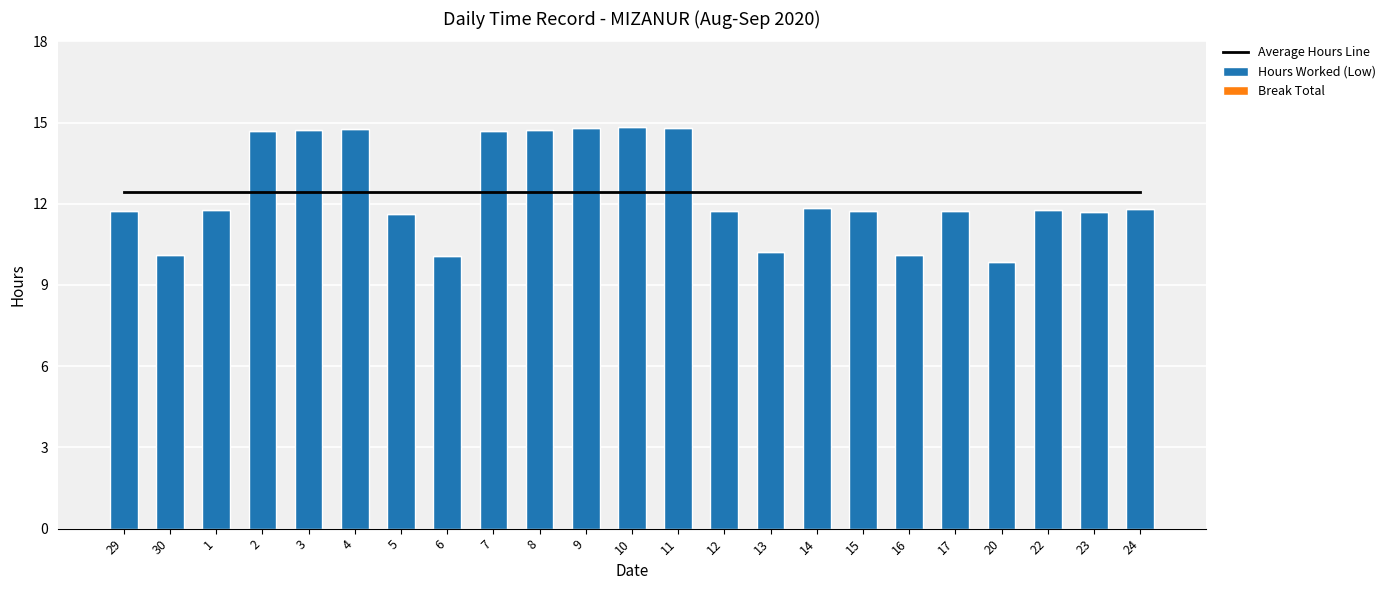

True or false: Break Total has a value of 0.0 at 17.

True